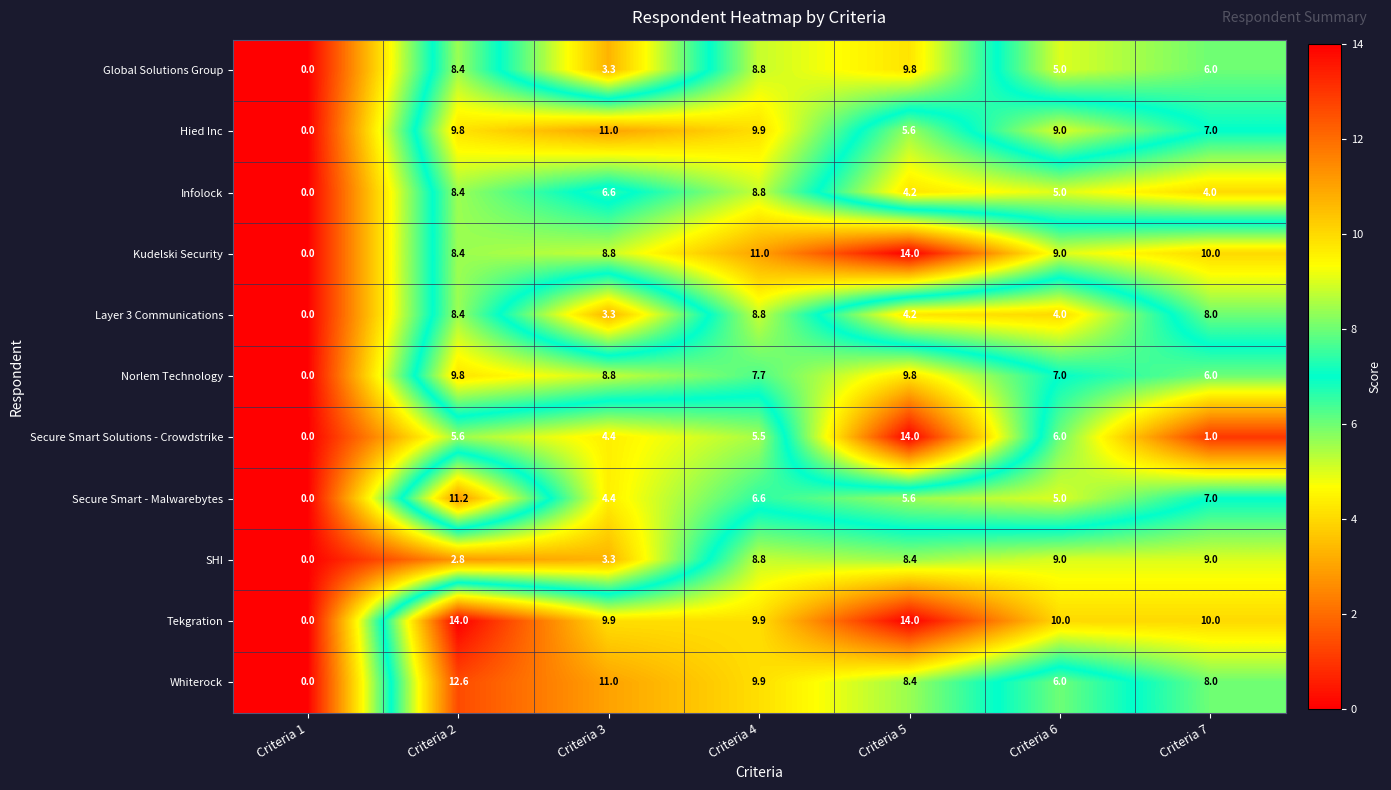

What is the difference between the maximum and second lowest values in the Global Solutions Group series?

6.5